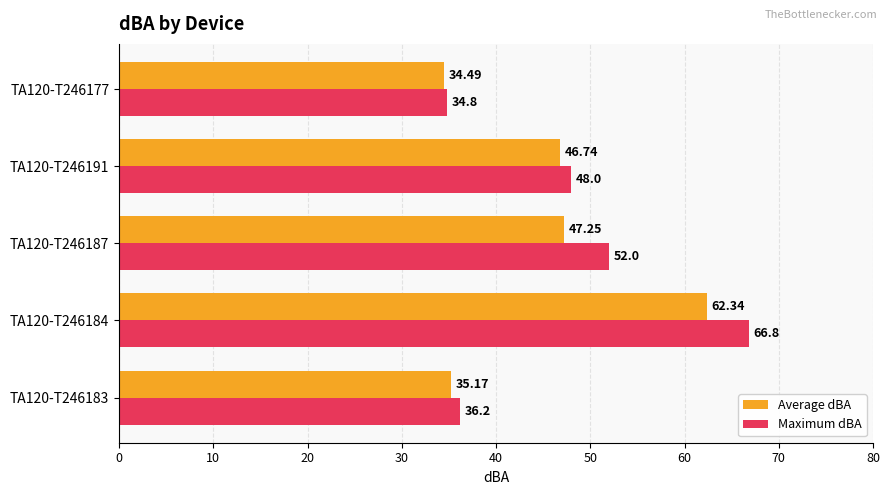

Which series changed the most between TA120-T246183 and TA120-T246191?

Maximum dBA